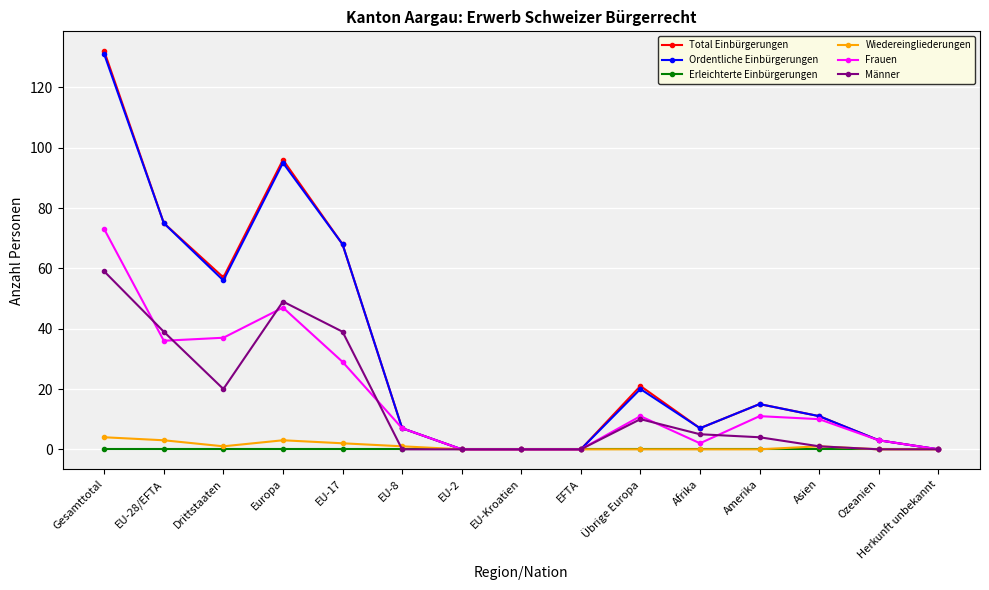

The value of Wiedereingliederungen at Gesamttotal is 4. True or false?

True